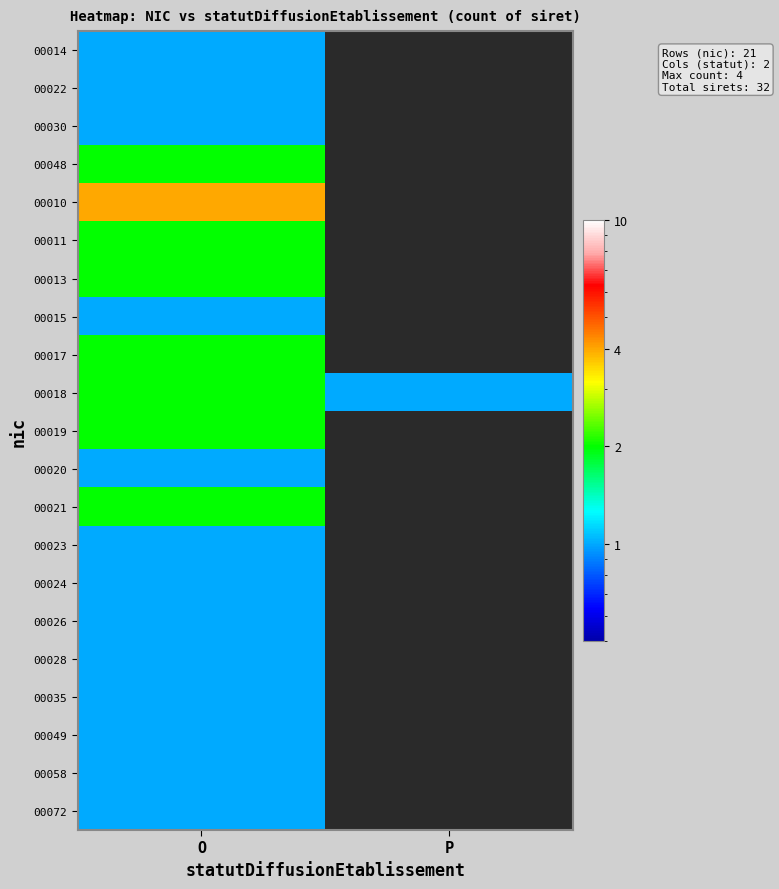

At how many categories does at least one series exceed 1?

1